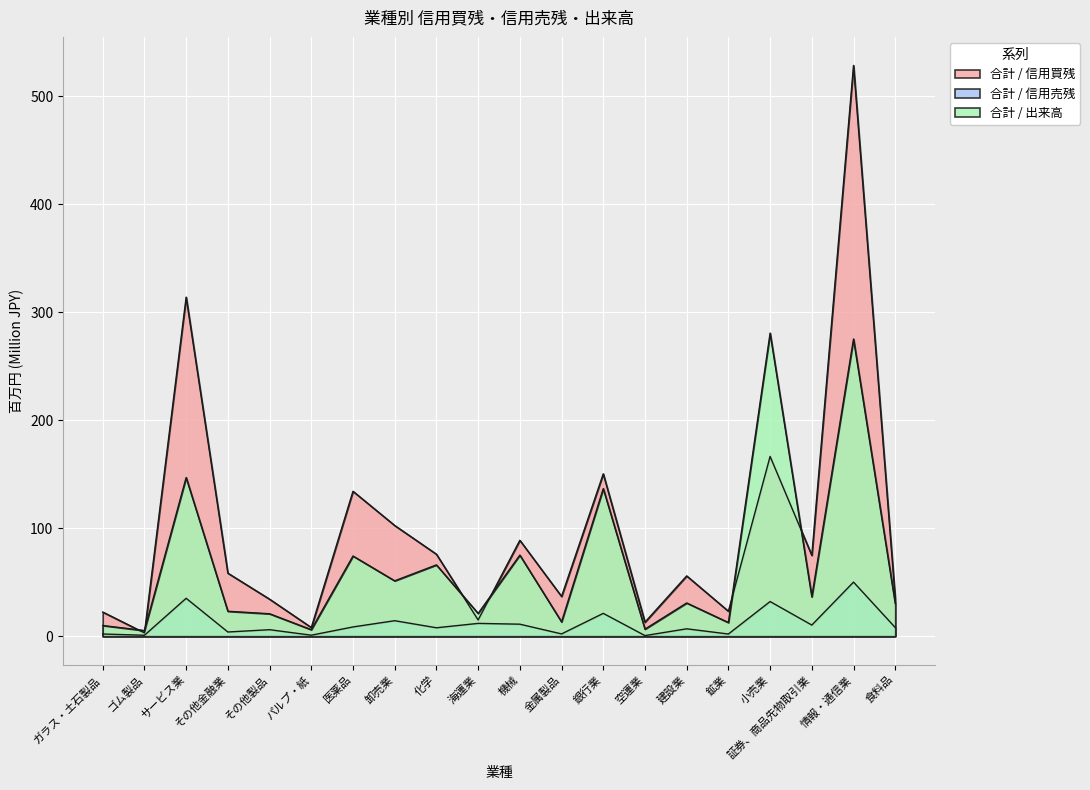

How many values in the 合計 / 信用売残 series are below 8?

10